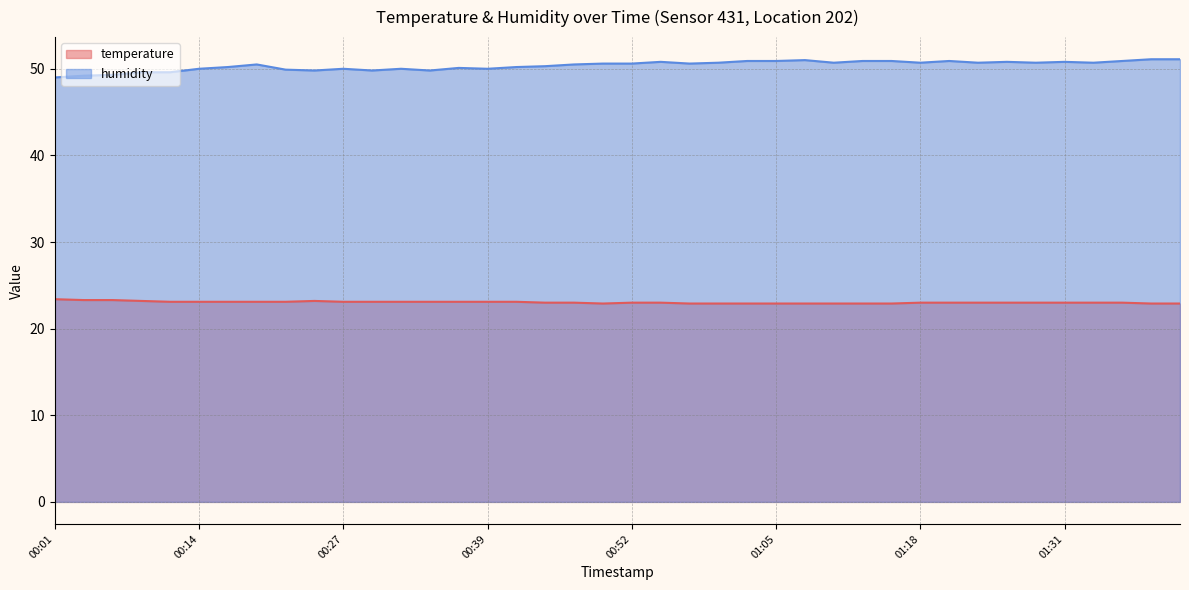

At how many categories does at least one series exceed 48?

40